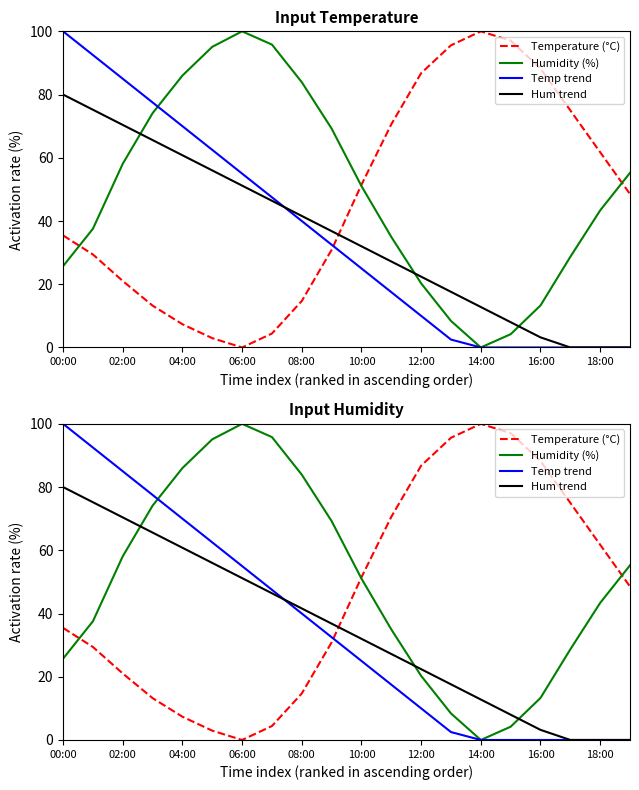

True or false: Temp trend has a value of -51.4 at 14:00.

False